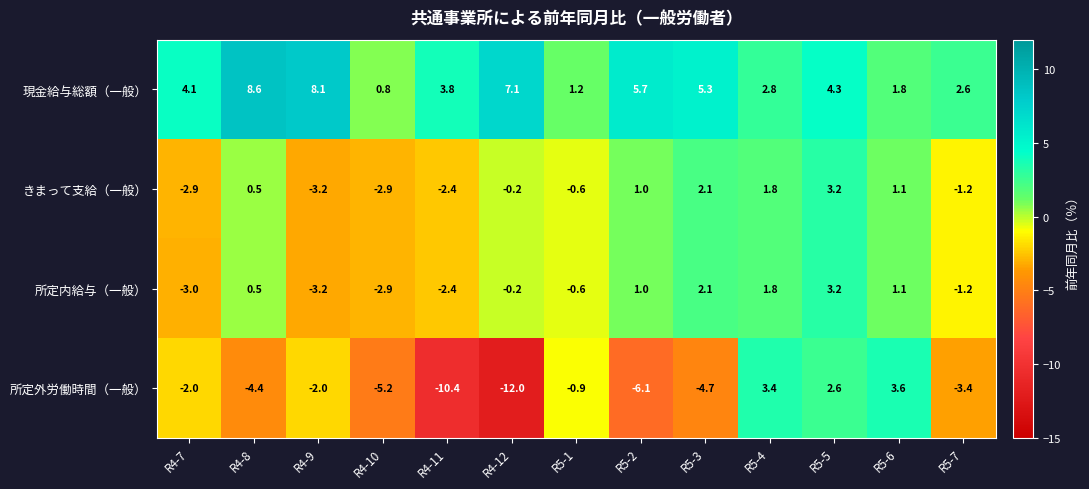

List the labels in order of 所定内給与（一般） value, smallest first.

R4-9, R4-7, R4-10, R4-11, R5-7, R5-1, R4-12, R4-8, R5-2, R5-6, R5-4, R5-3, R5-5